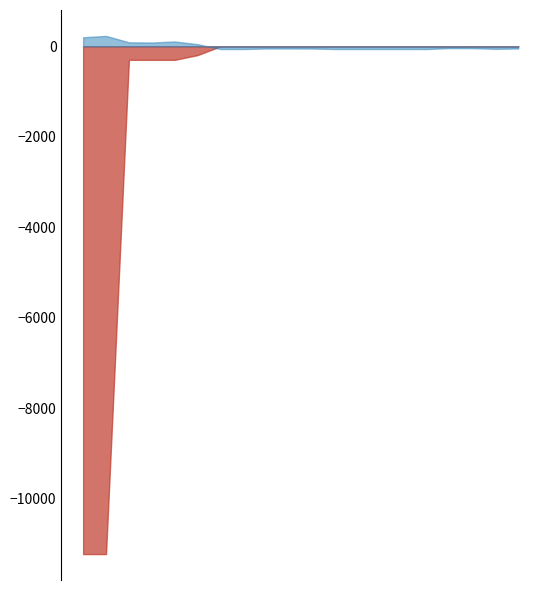

Which series has the largest range (max minus min)?

Ціна